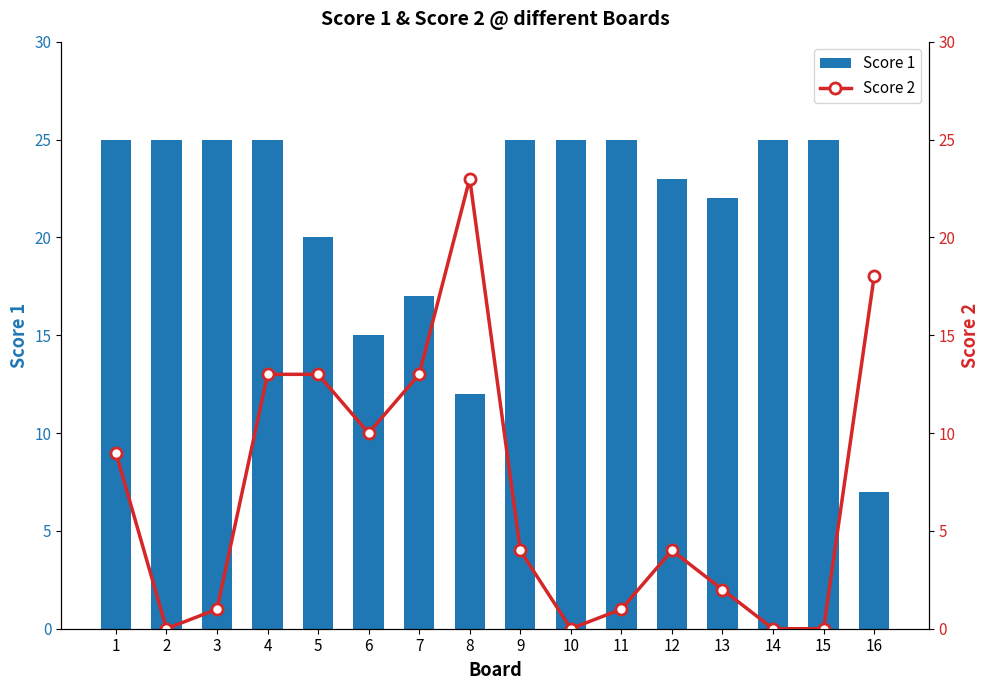

How many Score 1 values are between 20 and 25?

12